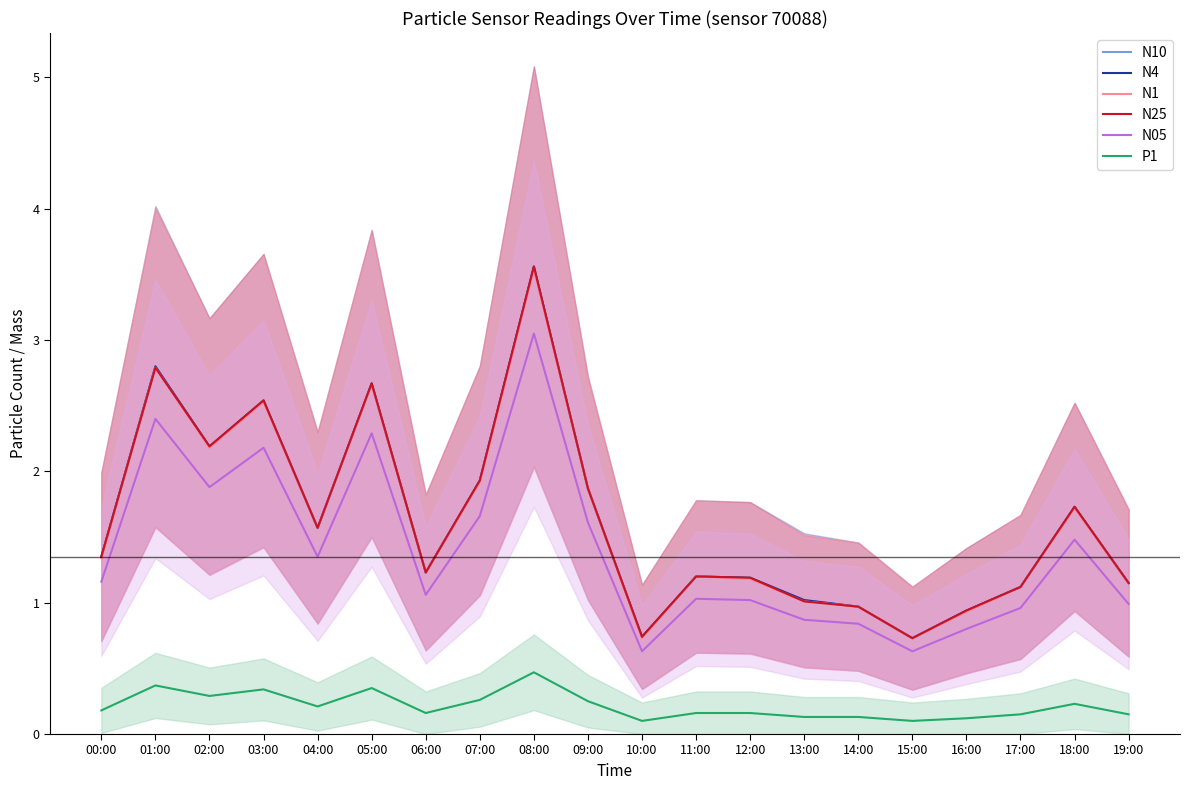

True or false: N05 and P1 intersect in this chart.

False